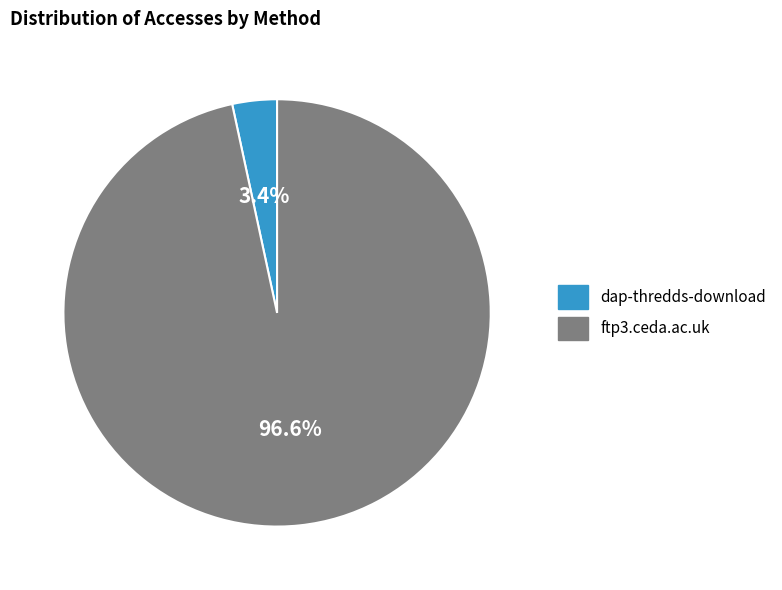

To the nearest percent, what percentage of the pie is dap-thredds-download?

3%